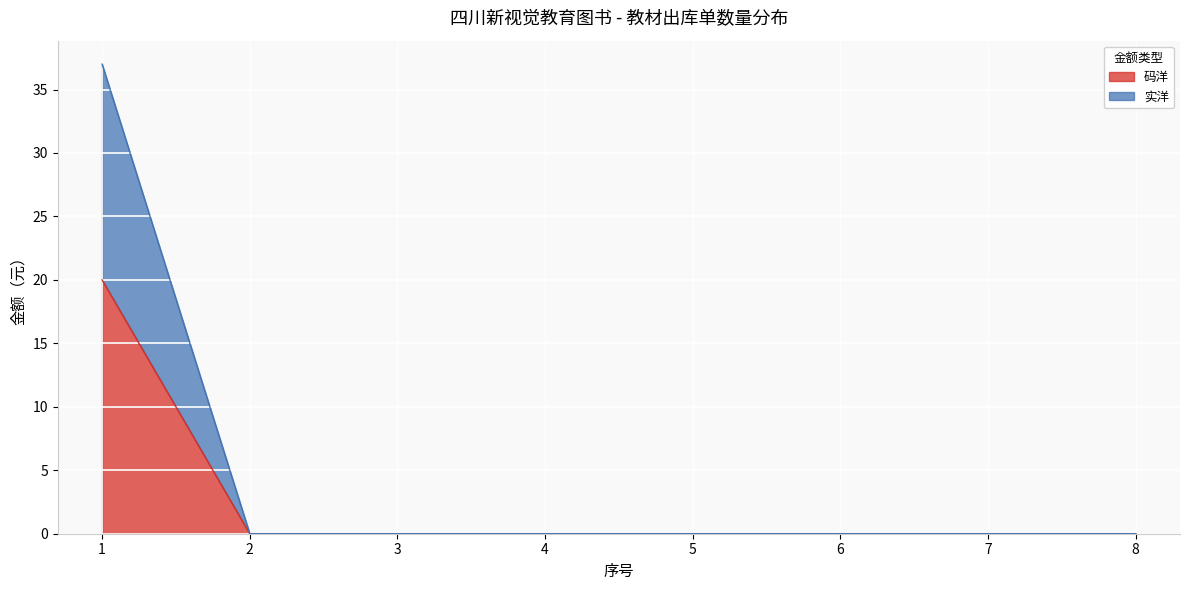

Between 1 and 8, which is larger?

1